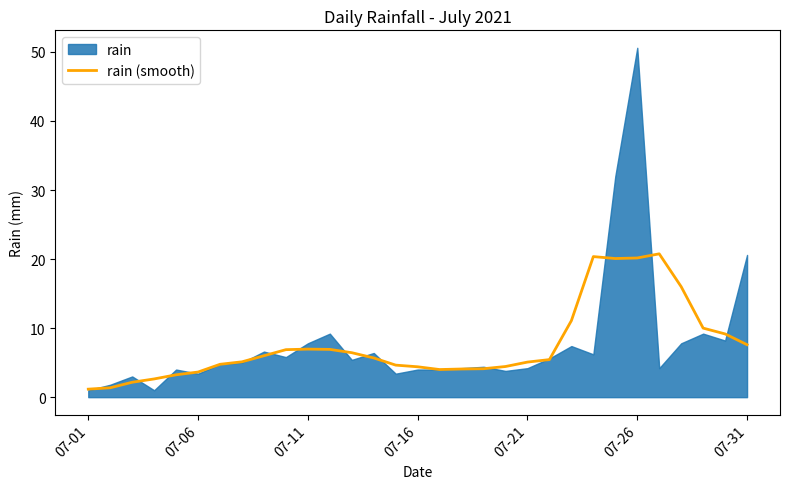

What is the lowest value of the rain (smooth) series?

1.2